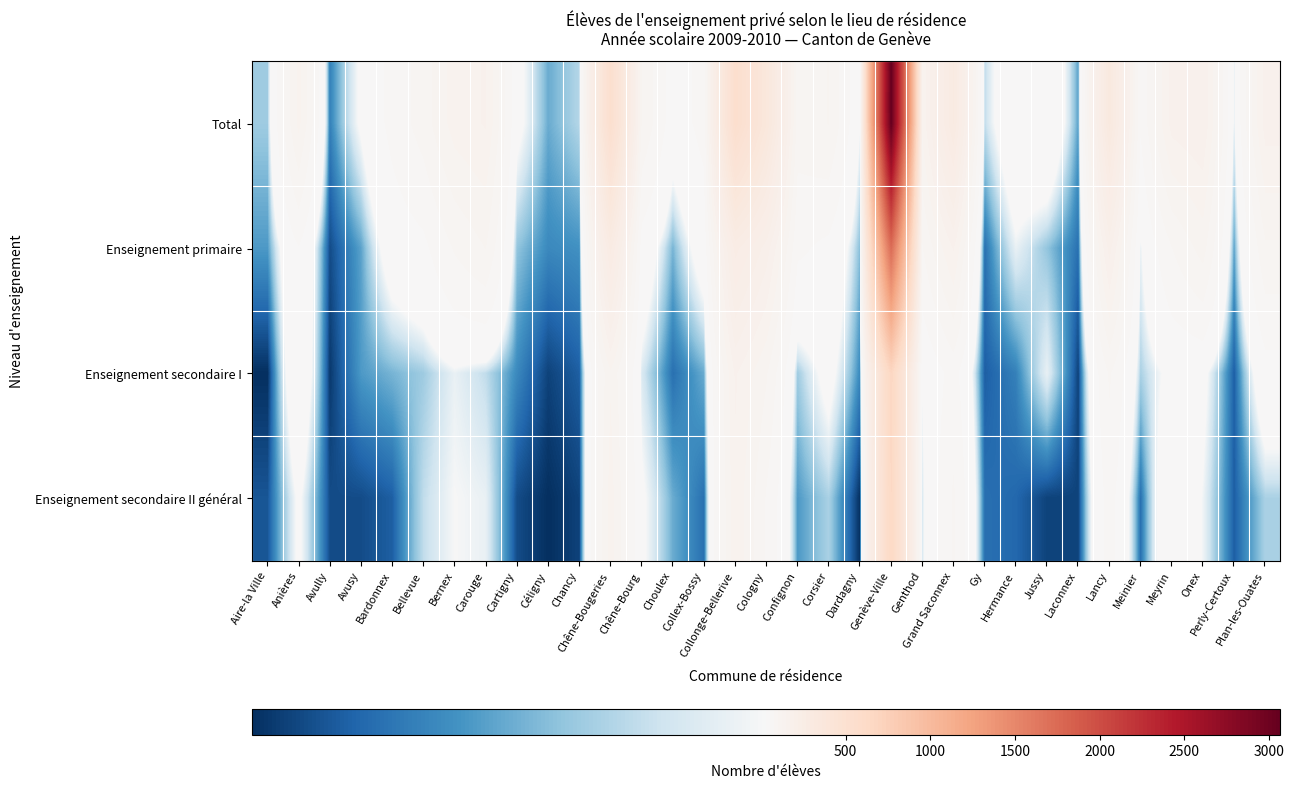

Reading right to left, list all the values displayed in this chart.

Total: Plan-les-Ouates=159	Perly-Certoux=26	Onex=171	Meyrin=157	Meinier=55	Lancy=324	Laconnex=14	Jussy=48	Hermance=44	Gy=22	Grand Saconnex=292	Genthod=130	Genève-Ville=3065	Dardagny=29	Corsier=101	Confignon=89	Cologny=362	Collonge-Bellerive=544	Collex-Bossy=61	Choulex=39	Chêne-Bourg=98	Chêne-Bougeries=531	Chancy=21	Céligny=15	Cartigny=33	Carouge=150	Bernex=135	Bellevue=88	Bardonnex=60	Avusy=31	Avully=10	Anières=131	Aire-la Ville=19
Enseignement primaire: Plan-les-Ouates=96	Perly-Certoux=14	Onex=110	Meyrin=76	Meinier=27	Lancy=181	Laconnex=8	Jussy=18	Hermance=27	Gy=8	Grand Saconnex=150	Genthod=75	Genève-Ville=1738	Dardagny=17	Corsier=47	Confignon=57	Cologny=185	Collonge-Bellerive=251	Collex-Bossy=38	Choulex=16	Chêne-Bourg=42	Chêne-Bougeries=275	Chancy=12	Céligny=11	Cartigny=18	Carouge=101	Bernex=79	Bellevue=47	Bardonnex=38	Avusy=14	Avully=4	Anières=52	Aire-la Ville=13
Enseignement secondaire I: Plan-les-Ouates=43	Perly-Certoux=6	Onex=33	Meyrin=33	Meinier=20	Lancy=80	Laconnex=3	Jussy=27	Hermance=10	Gy=6	Grand Saconnex=62	Genthod=30	Genève-Ville=675	Dardagny=11	Corsier=34	Confignon=19	Cologny=103	Collonge-Bellerive=151	Collex-Bossy=15	Choulex=8	Chêne-Bourg=25	Chêne-Bougeries=121	Chancy=6	Céligny=3	Cartigny=11	Carouge=22	Bernex=27	Bellevue=19	Bardonnex=16	Avusy=13	Avully=2	Anières=48	Aire-la Ville=1
Enseignement secondaire II général: Plan-les-Ouates=20	Perly-Certoux=6	Onex=28	Meyrin=48	Meinier=8	Lancy=63	Laconnex=3	Jussy=3	Hermance=7	Gy=8	Grand Saconnex=80	Genthod=25	Genève-Ville=652	Dardagny=1	Corsier=20	Confignon=13	Cologny=74	Collonge-Bellerive=142	Collex-Bossy=8	Choulex=15	Chêne-Bourg=31	Chêne-Bougeries=135	Chancy=3	Céligny=1	Cartigny=4	Carouge=27	Bernex=29	Bellevue=22	Bardonnex=6	Avusy=4	Avully=4	Anières=31	Aire-la Ville=5